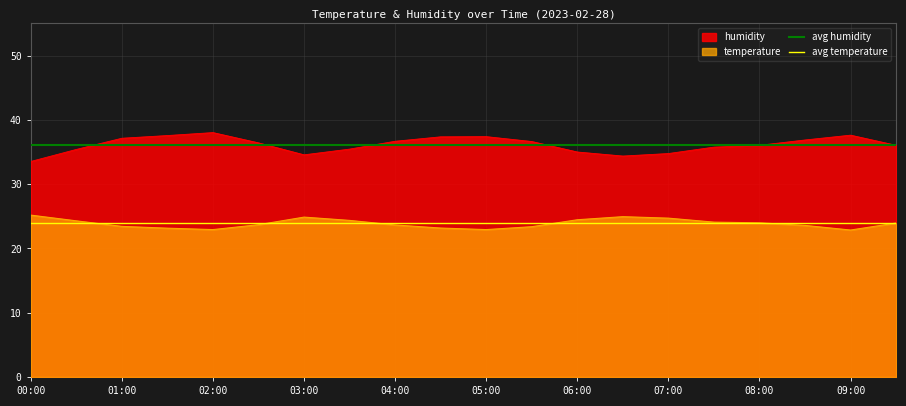

Does the chart display data point markers on the line(s)?

No